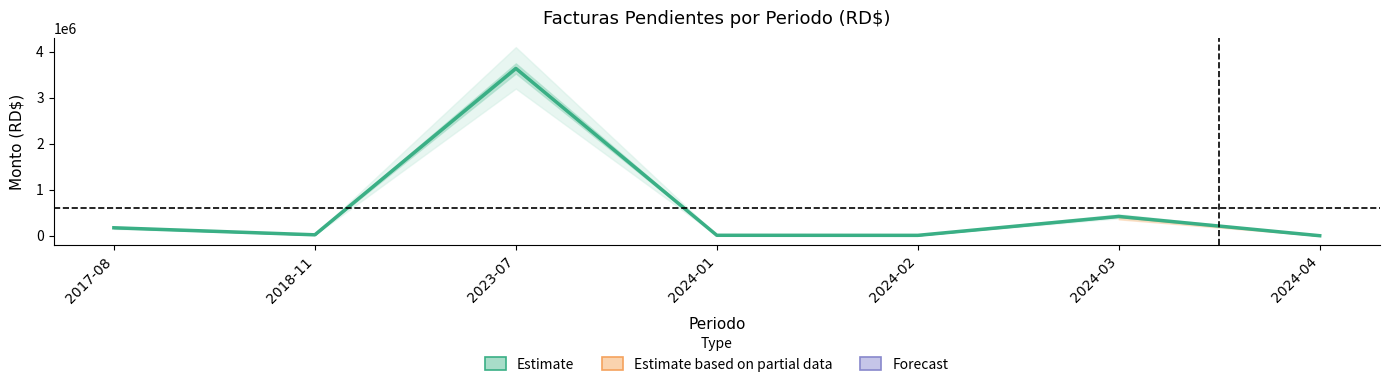

What is the average value?

610808.8